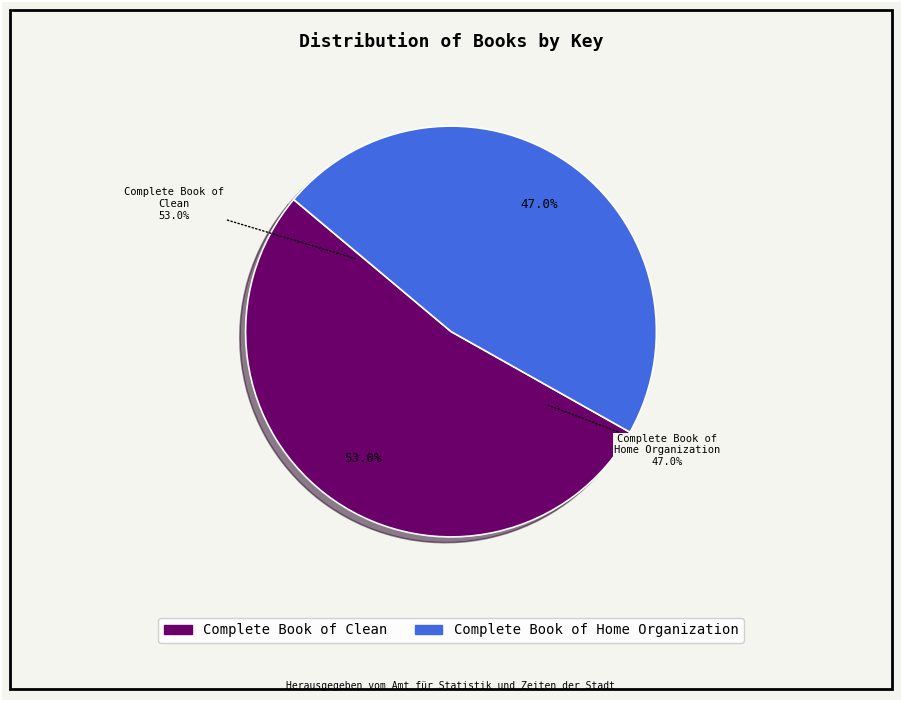

Is there any slice that represents more than half of the pie?

Yes